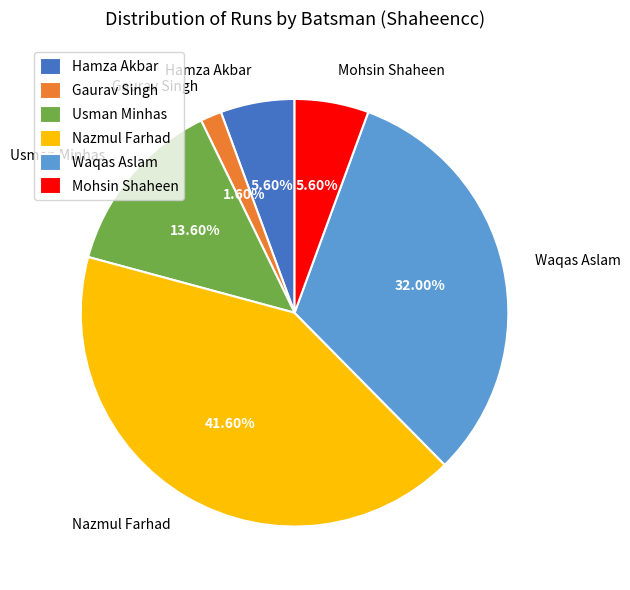

What percentage is the Waqas Aslam slice, to the nearest percent?

32%